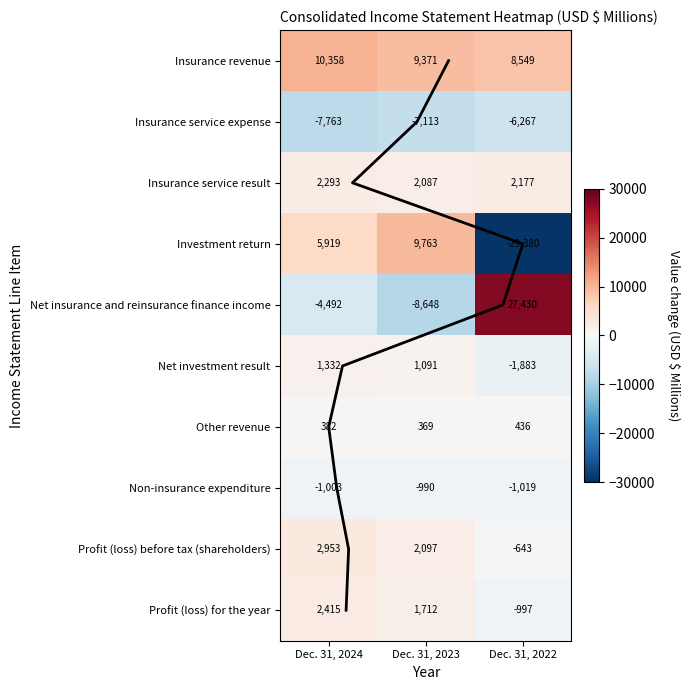

At how many categories does at least one series exceed -18061?

3